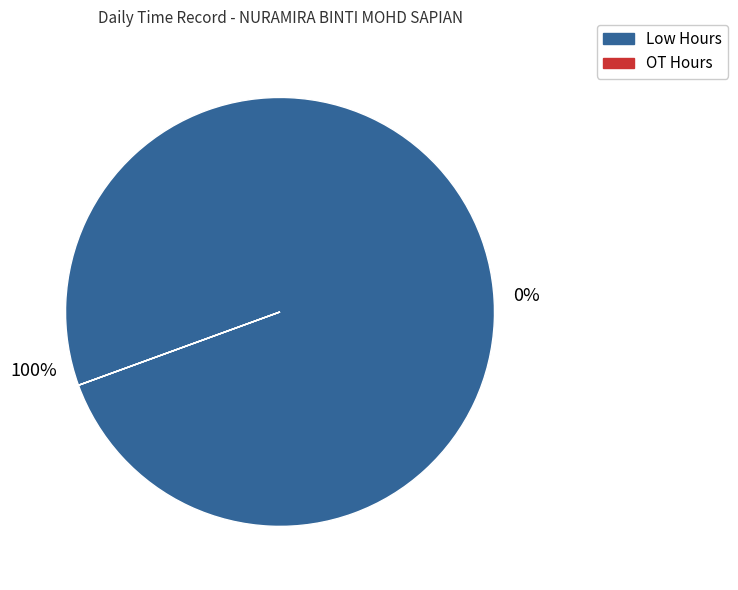

Is 17 the majority of the pie?

No